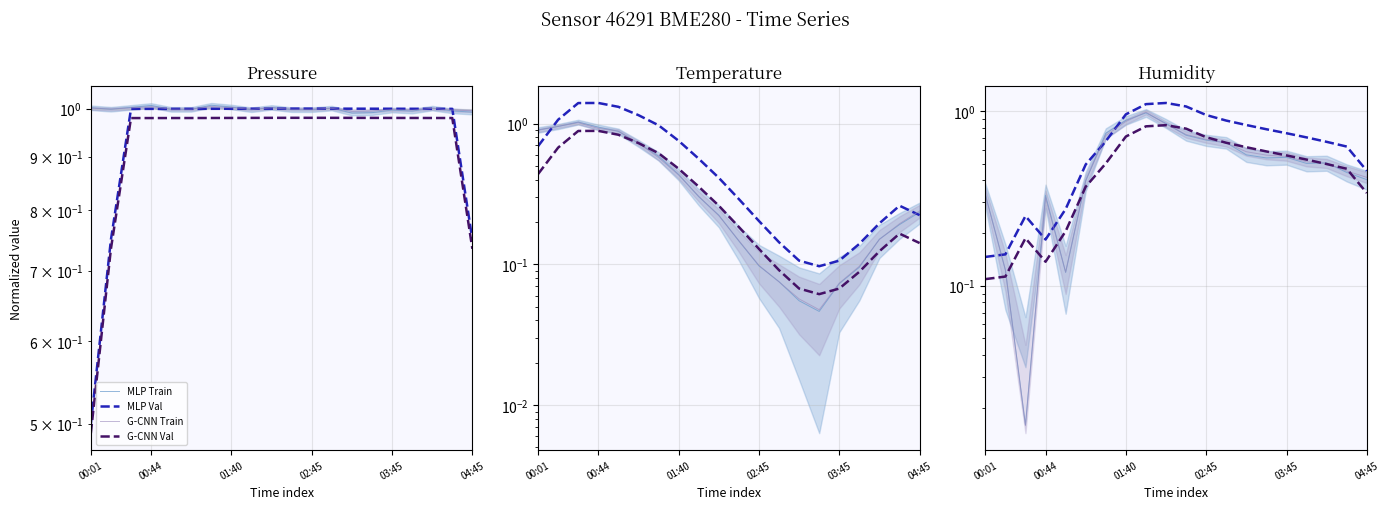

In G-CNN Train, how many points are lower than both neighbors (excluding endpoints)?

2